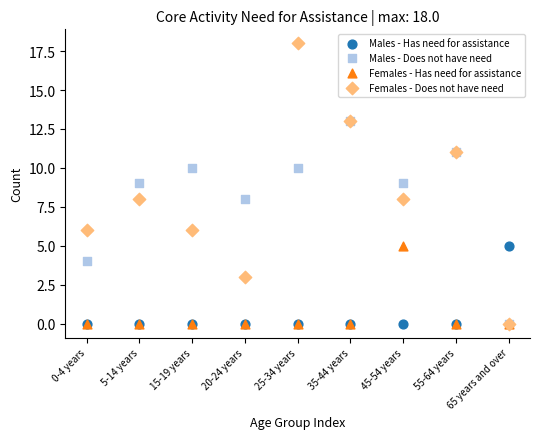

What are all the series names shown in the legend?

Males - Has need for assistance, Males - Does not have need, Females - Has need for assistance, Females - Does not have need